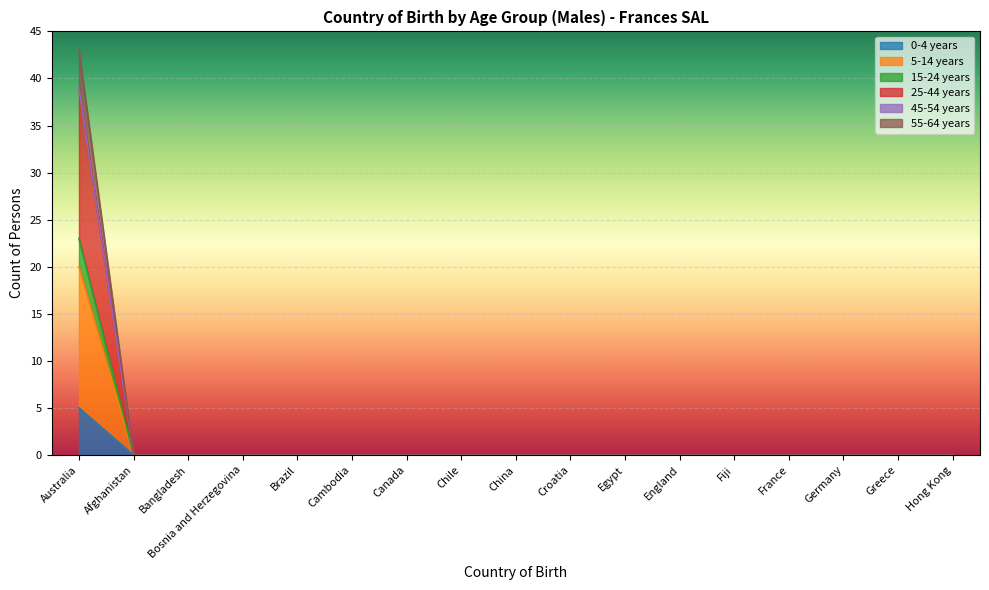

At which category does the chart reach its minimum across all series?

Afghanistan